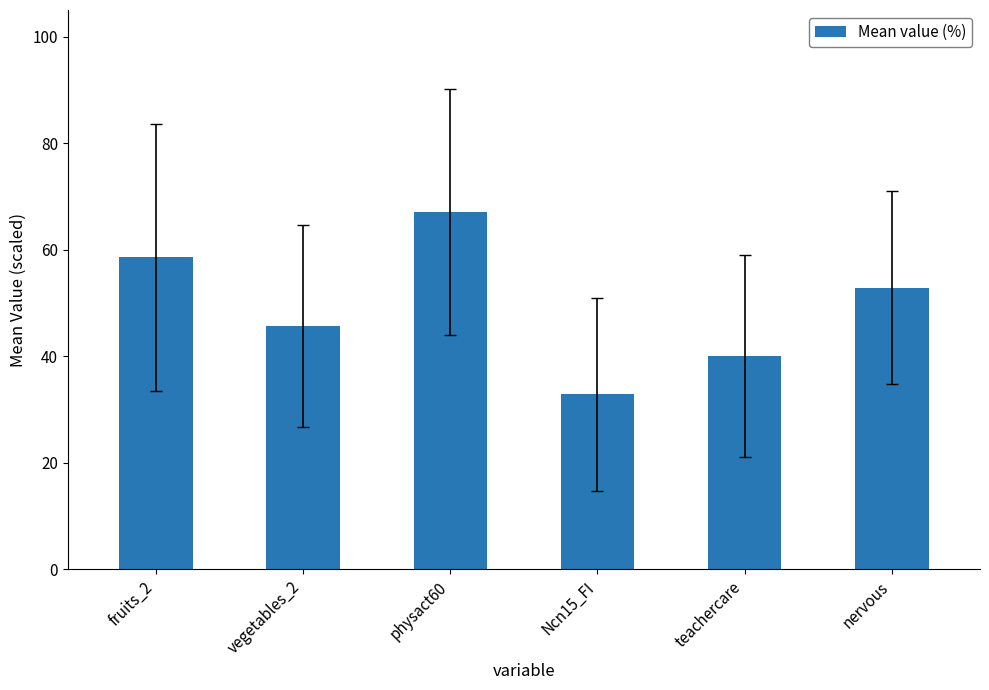

Reading left to right, what are all the values shown in this chart?

fruits_2=58.6	vegetables_2=45.7	physact60=67.1	Ncn15_FI=32.9	teachercare=40.0	nervous=52.9